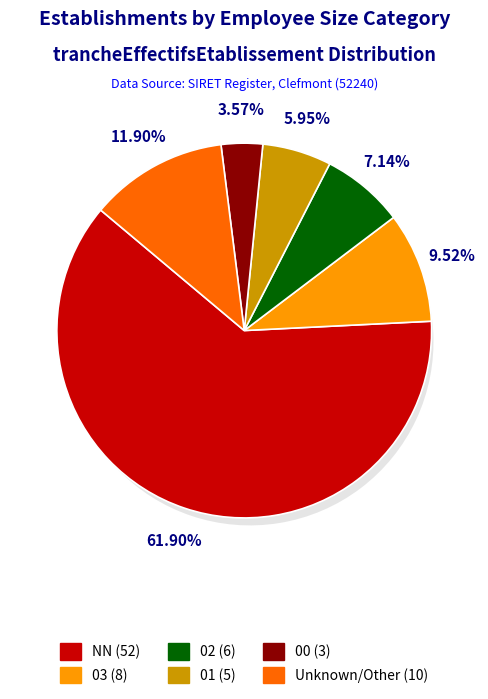

Is NN the majority of the pie?

Yes